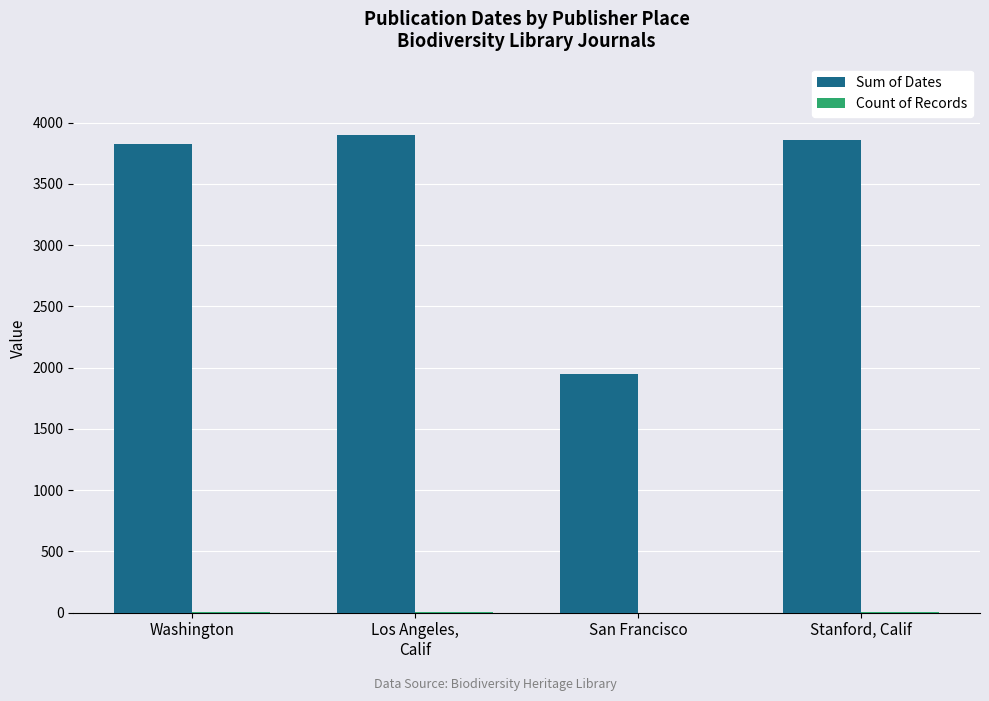

Which series has the largest total across all categories?

Sum of Dates